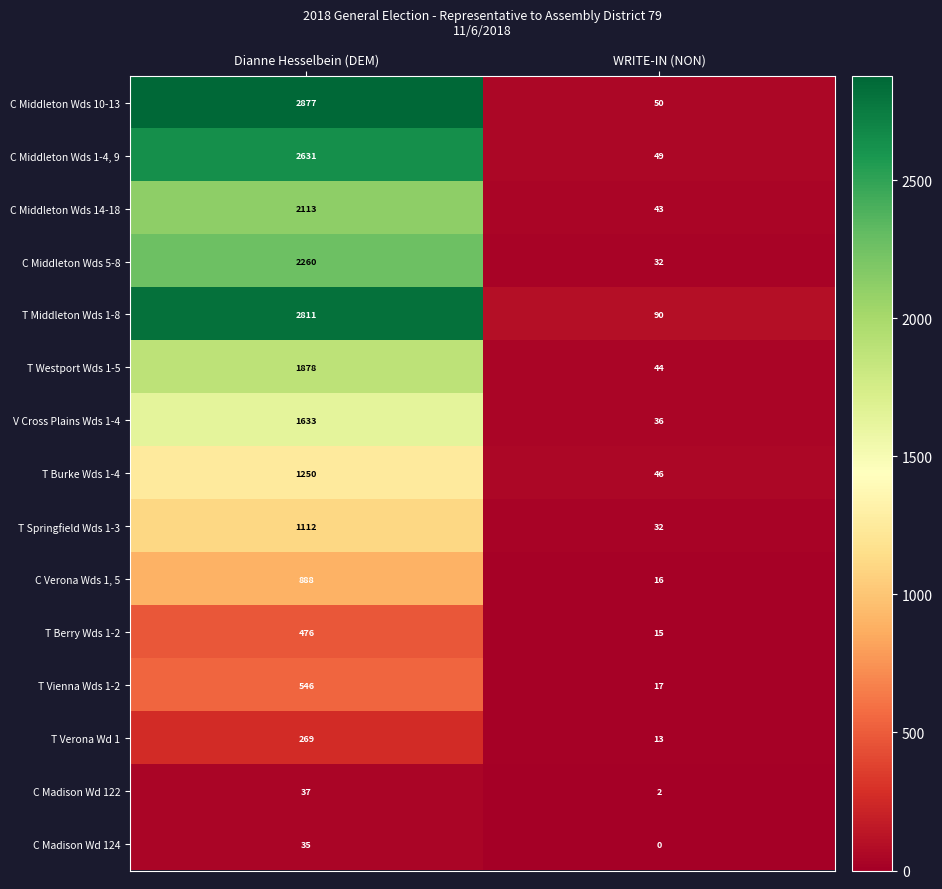

At which category is the sum across all series the highest?

Dianne Hesselbein (DEM)